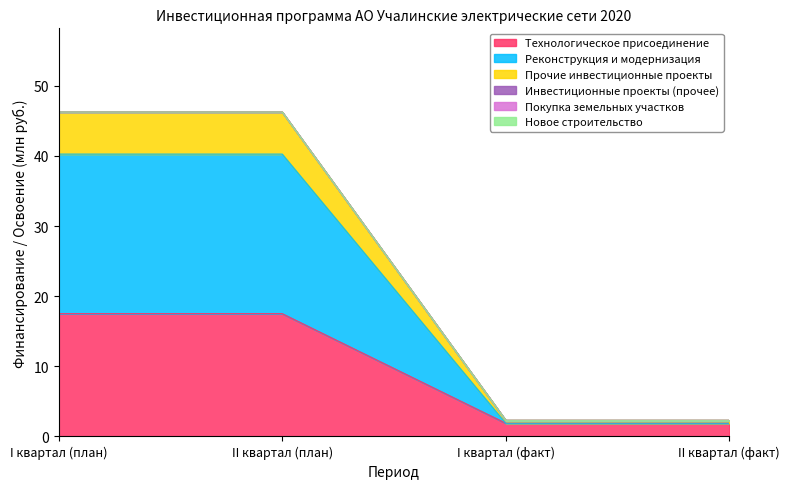

How many lines are shown in the chart?

6